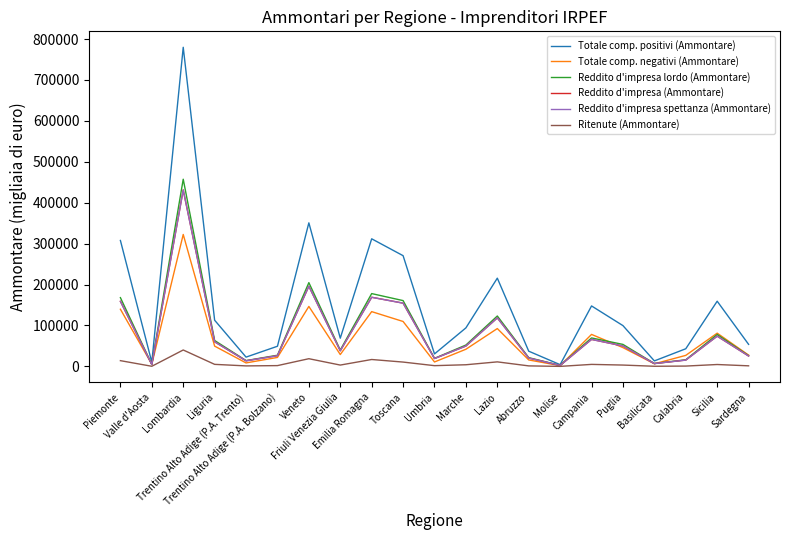

Which series has the largest range (max minus min)?

Totale comp. positivi (Ammontare)